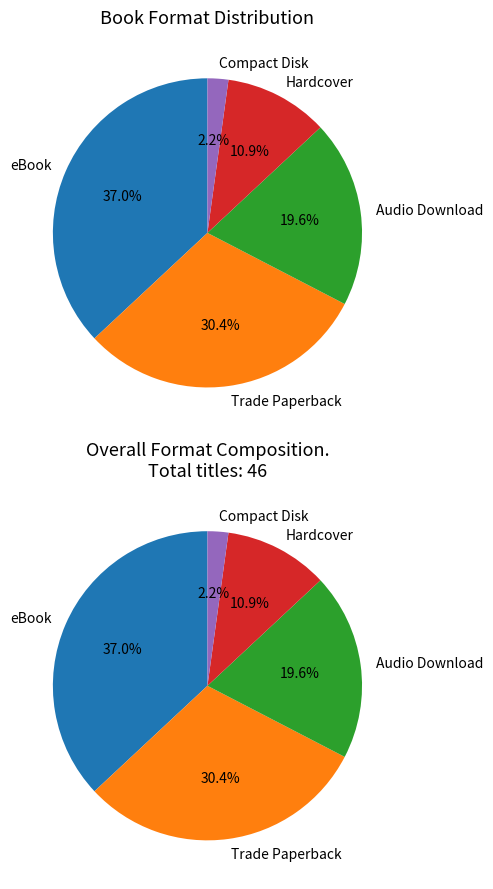

What percentage is the Trade Paperback slice, to the nearest percent?

30%